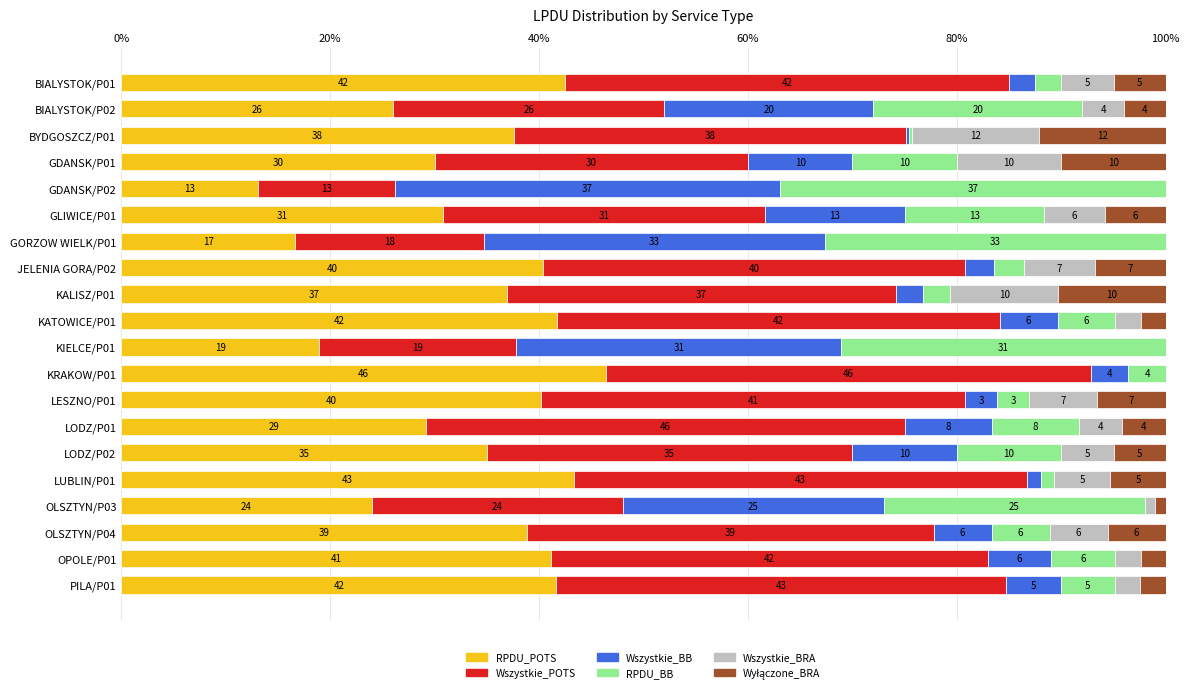

True or false: RPDU_POTS has a value of 22.5 at GDANSK/P02.

False